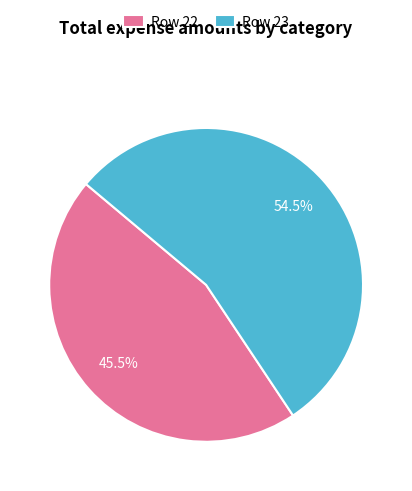

Does Row 22 account for over 50% of the chart?

No